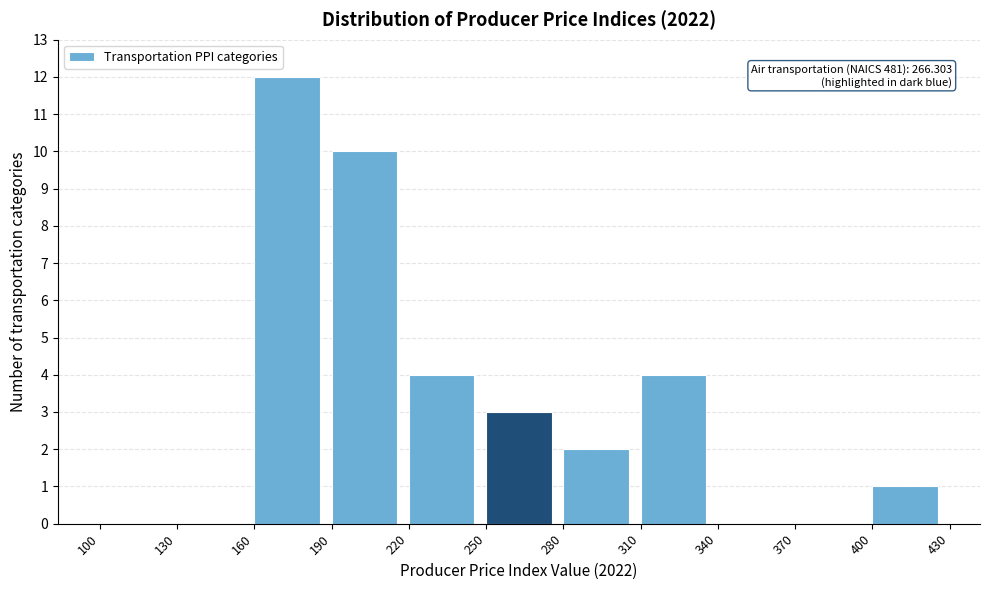

Which range on the x-axis has the tallest bar?

160 to 190